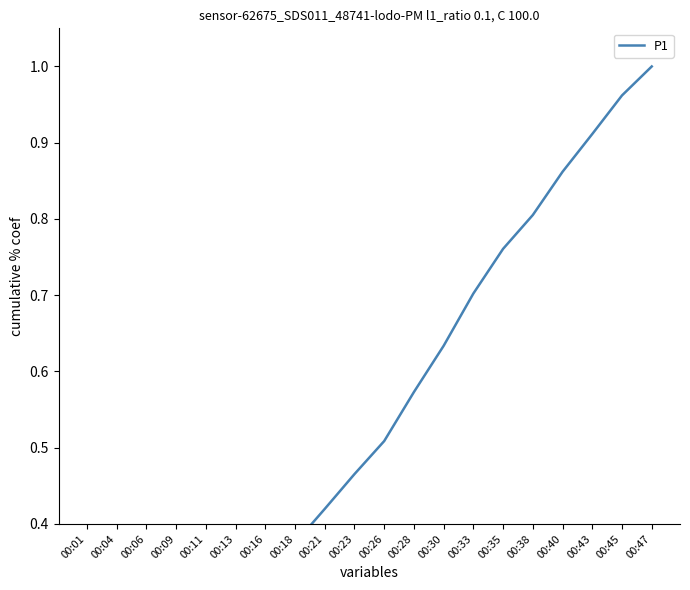

Which label corresponds to the largest value in the chart?

00:47